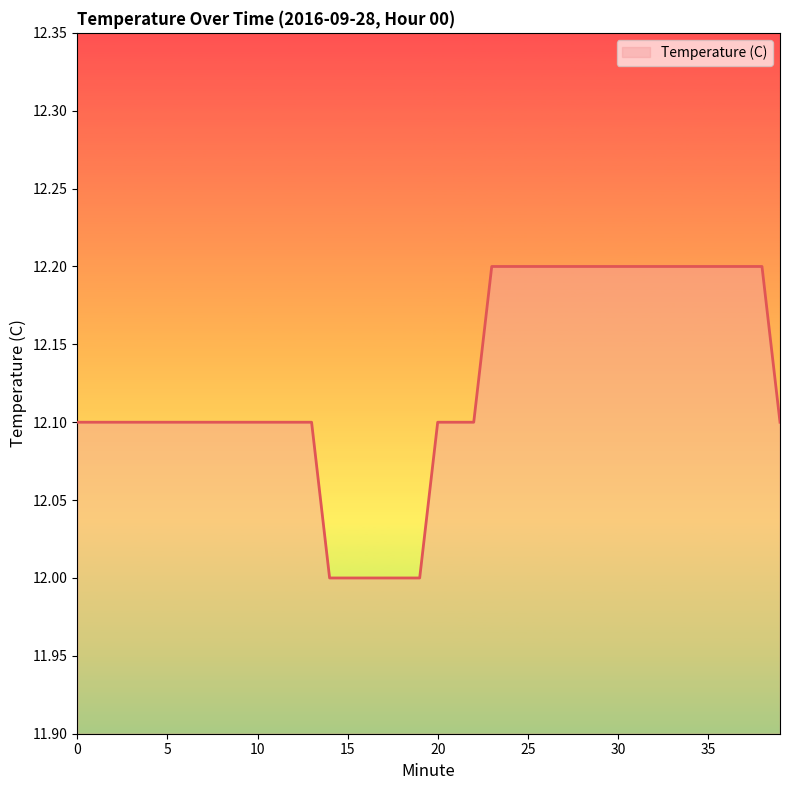

What is the maximum value shown in the chart?

12.2